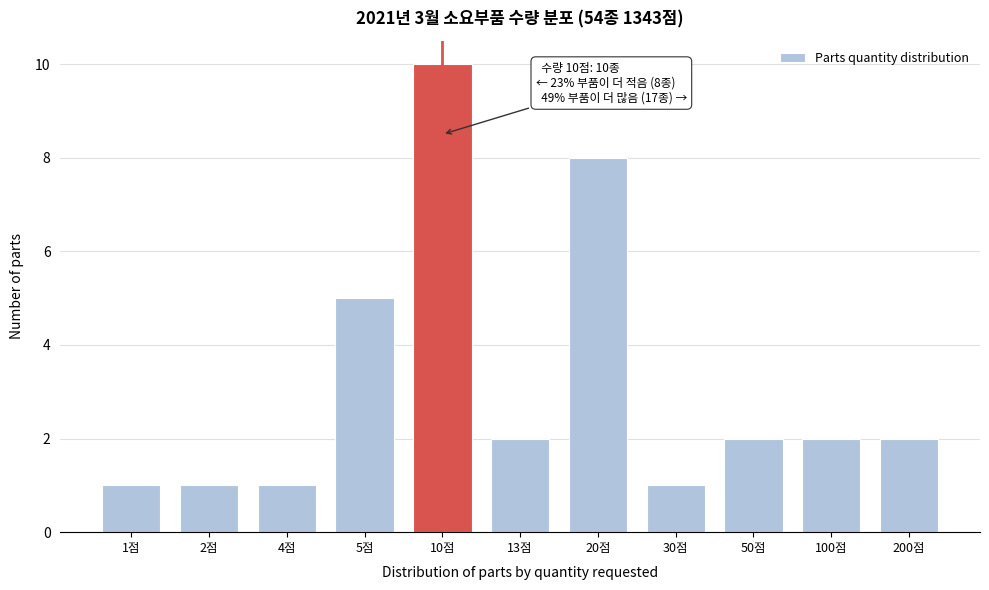

Reading left to right, what are all the values shown in this chart?

1	1	1	5	10	2	8	1	2	2	2